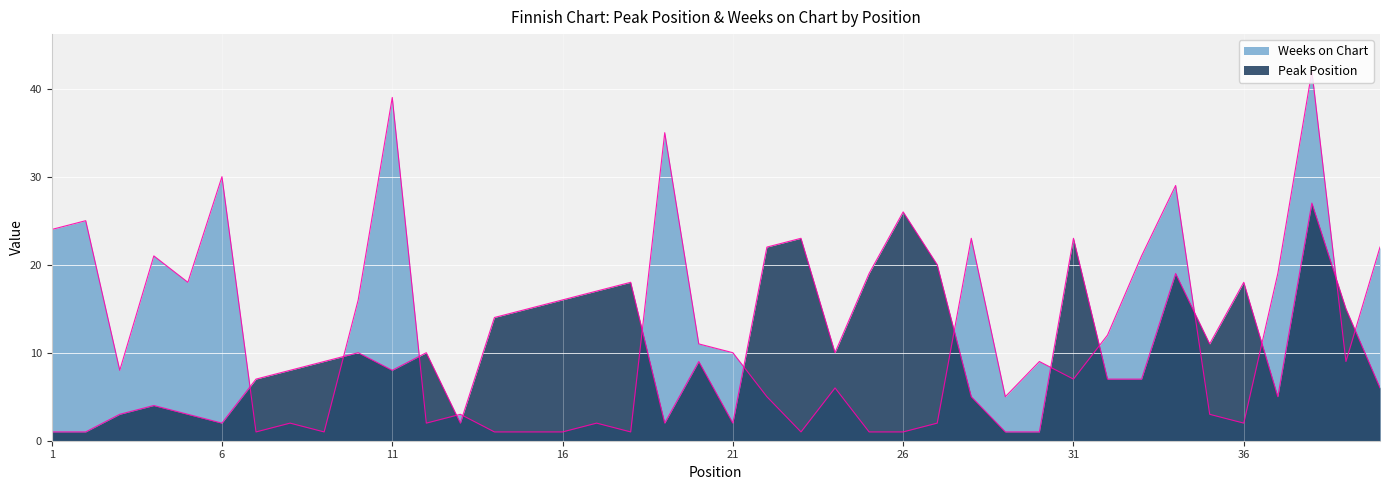

Rank the series by their maximum value, from highest to lowest.

Weeks on Chart, Peak Position